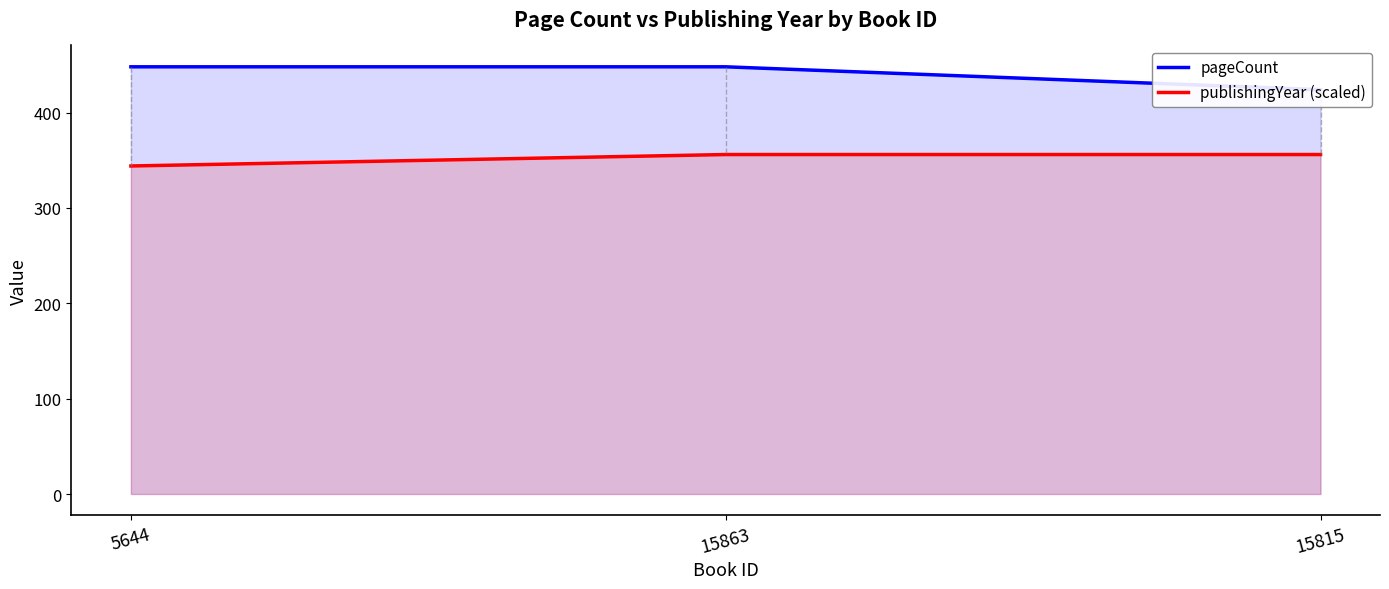

What value does the pageCount series have at 5644, to the nearest 5?

450